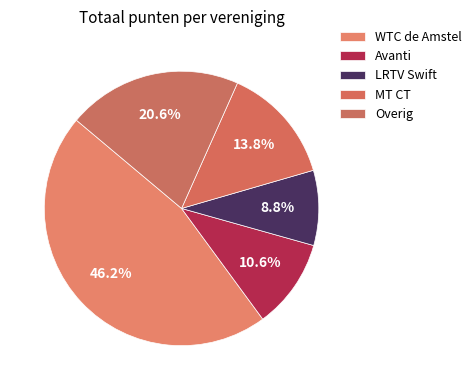

Count the number of slices in the pie.

5